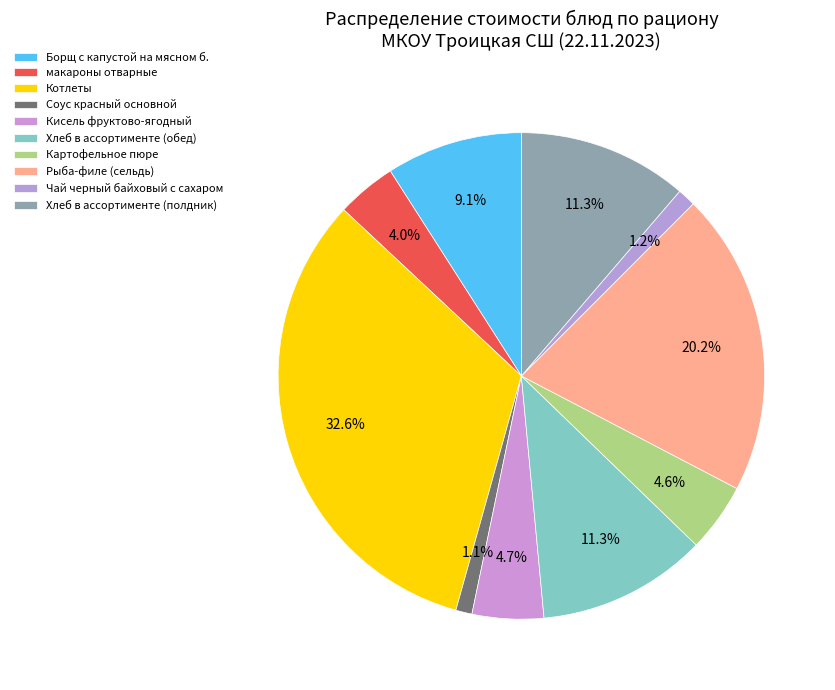

Which slice is the smallest?

Соус красный основной